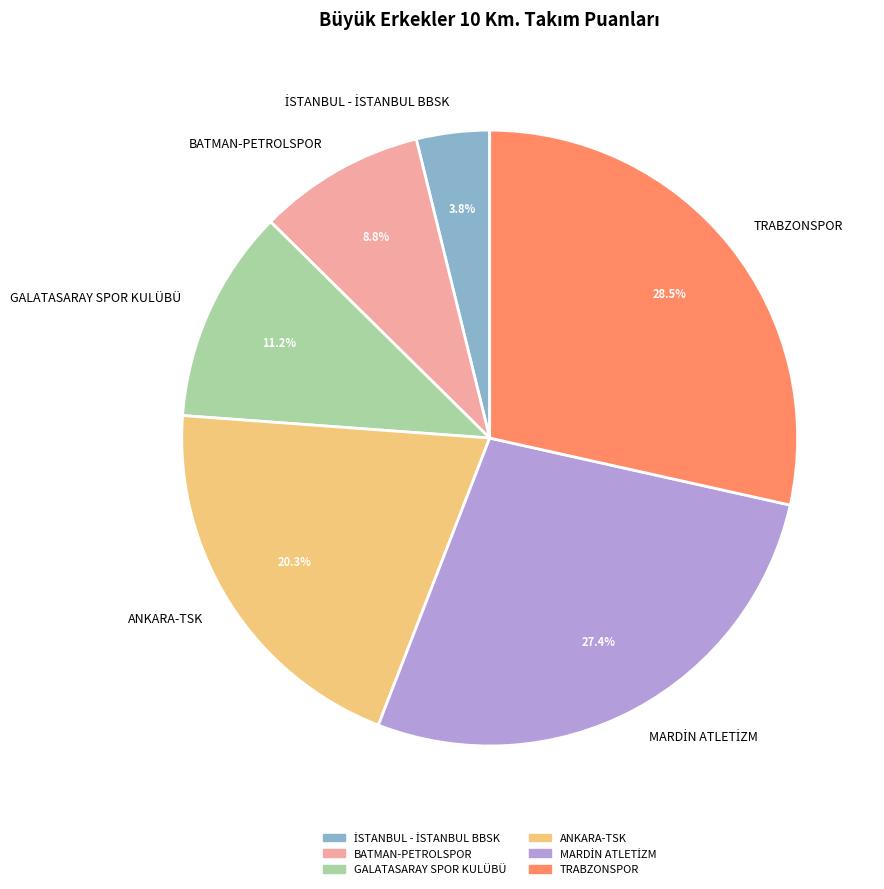

Between BATMAN-PETROLSPOR and TRABZONSPOR, which is larger?

TRABZONSPOR